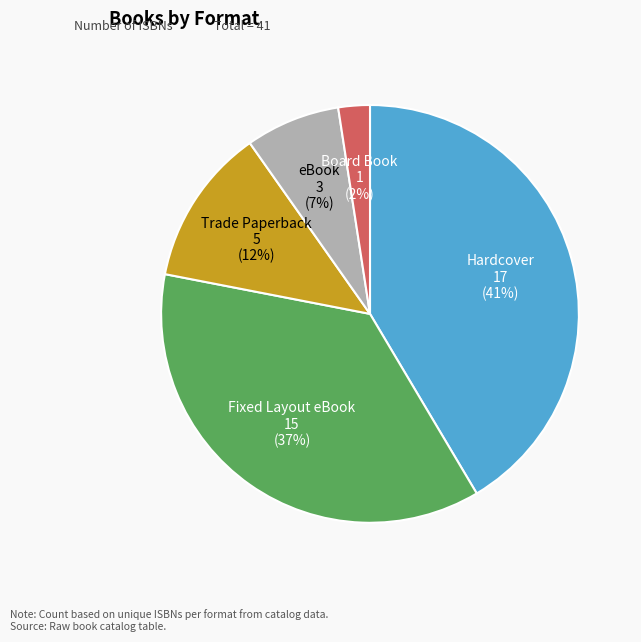

Is it true that Board Book is 2% of the pie?

True